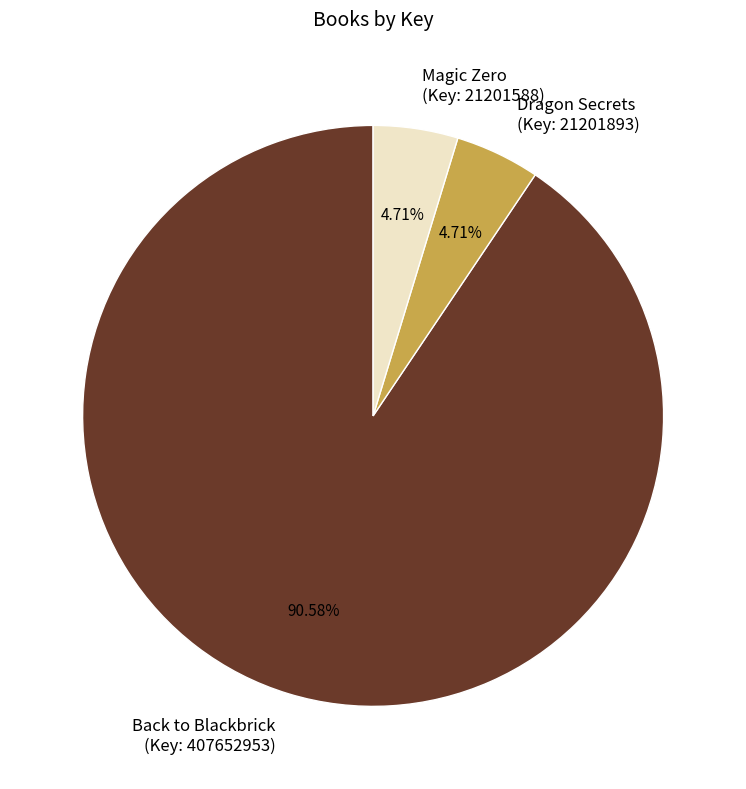

Which slice is the largest?

Back to Blackbrick